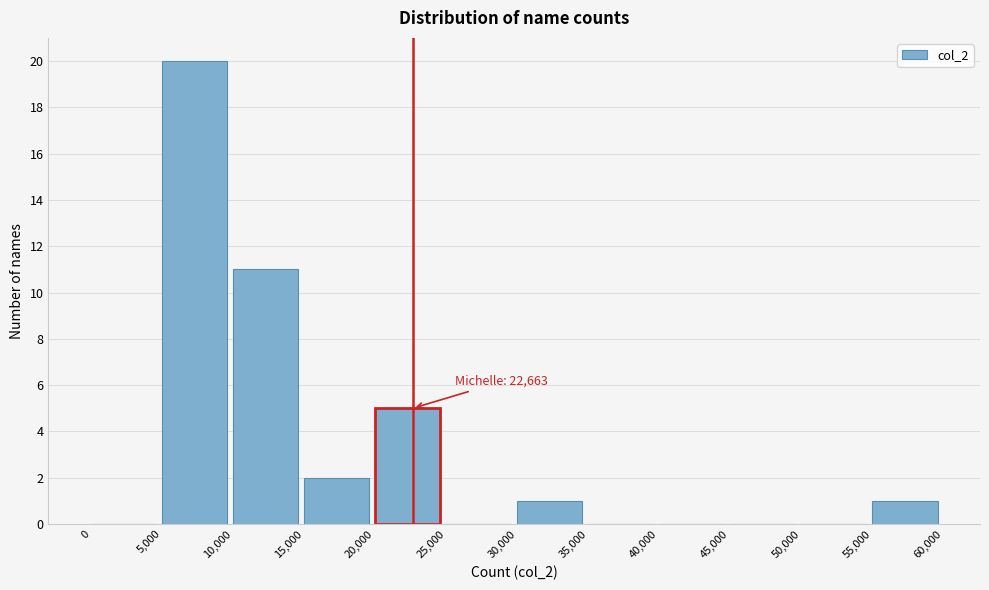

Which range on the x-axis has the tallest bar?

5,000 to 10,000